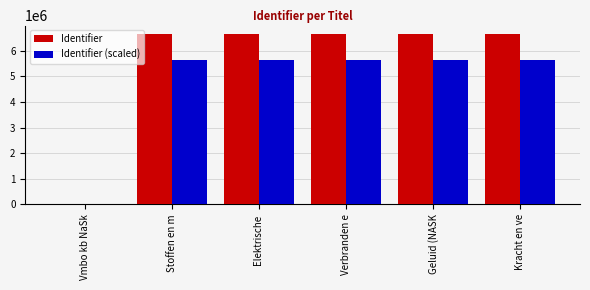

How many groups of bars are there?

6